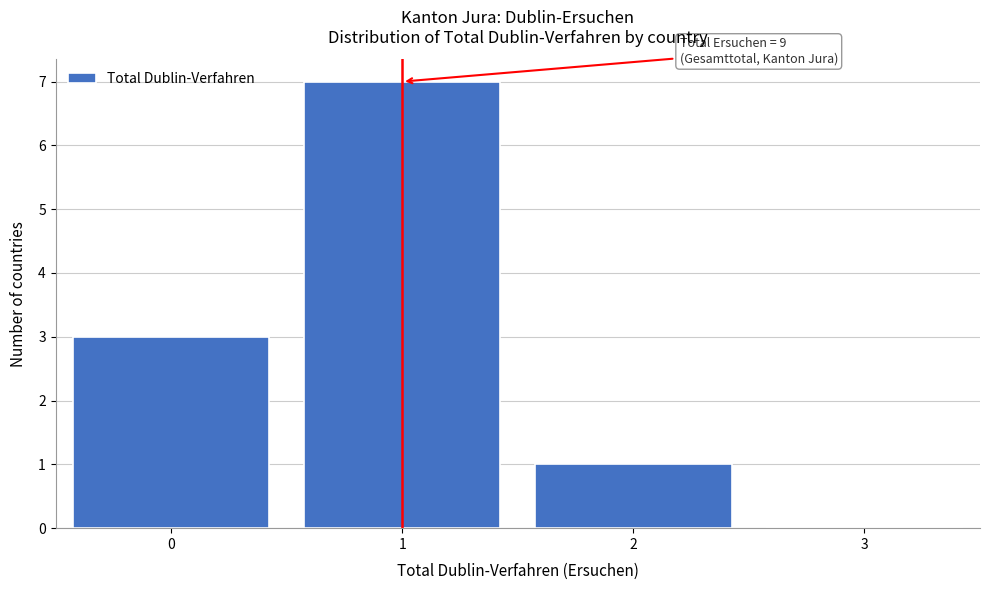

Which range on the x-axis has the tallest bar?

0.5 to 1.5